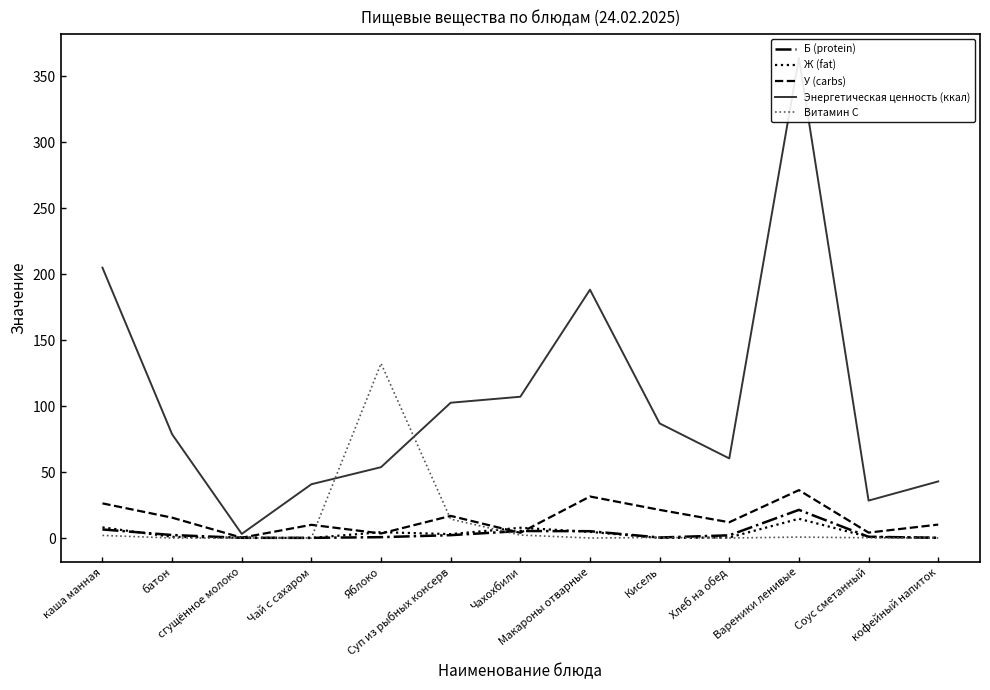

Does the chart have visible grid lines?

No